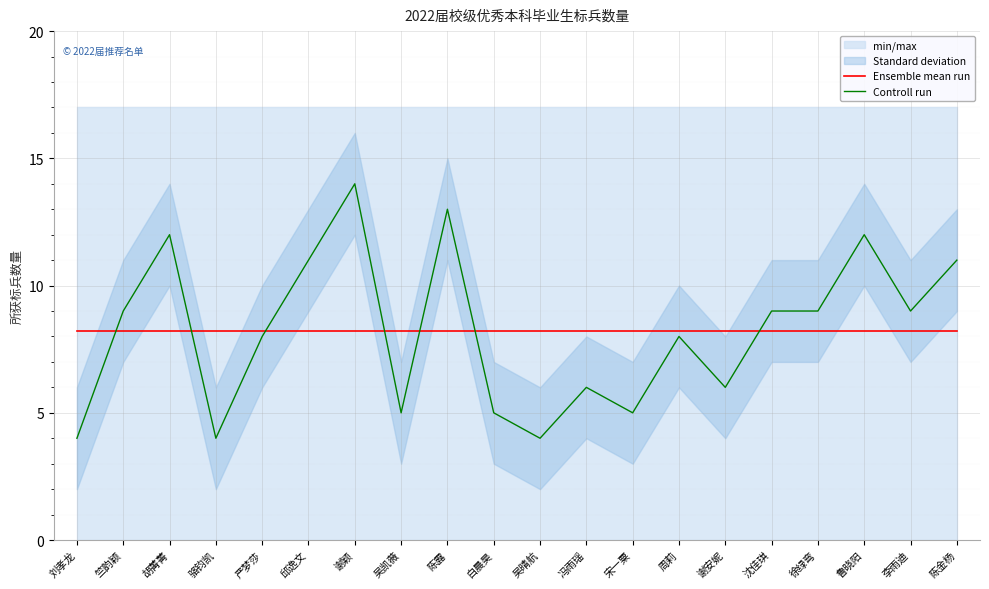

What is the greatest value displayed?

14.0